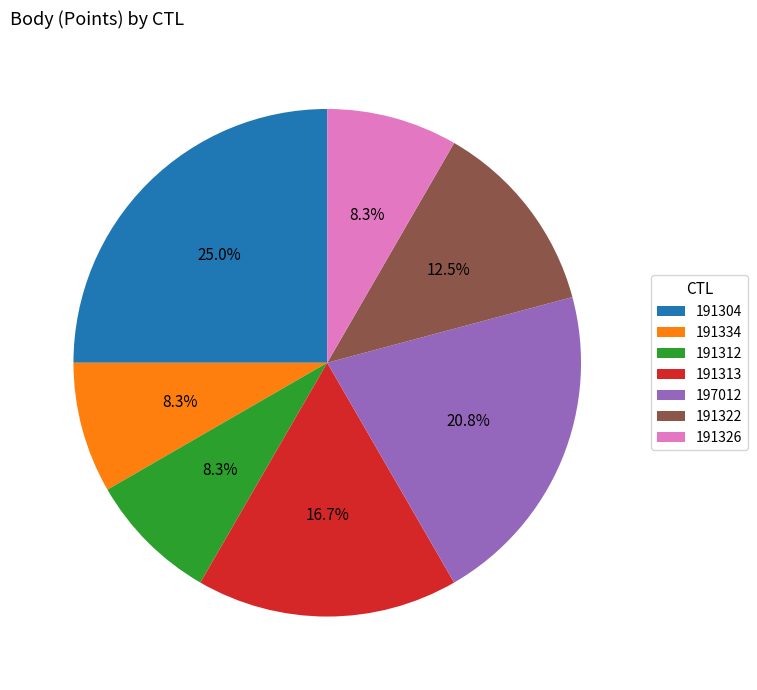

To the nearest percent, what portion does 191312 represent?

8%